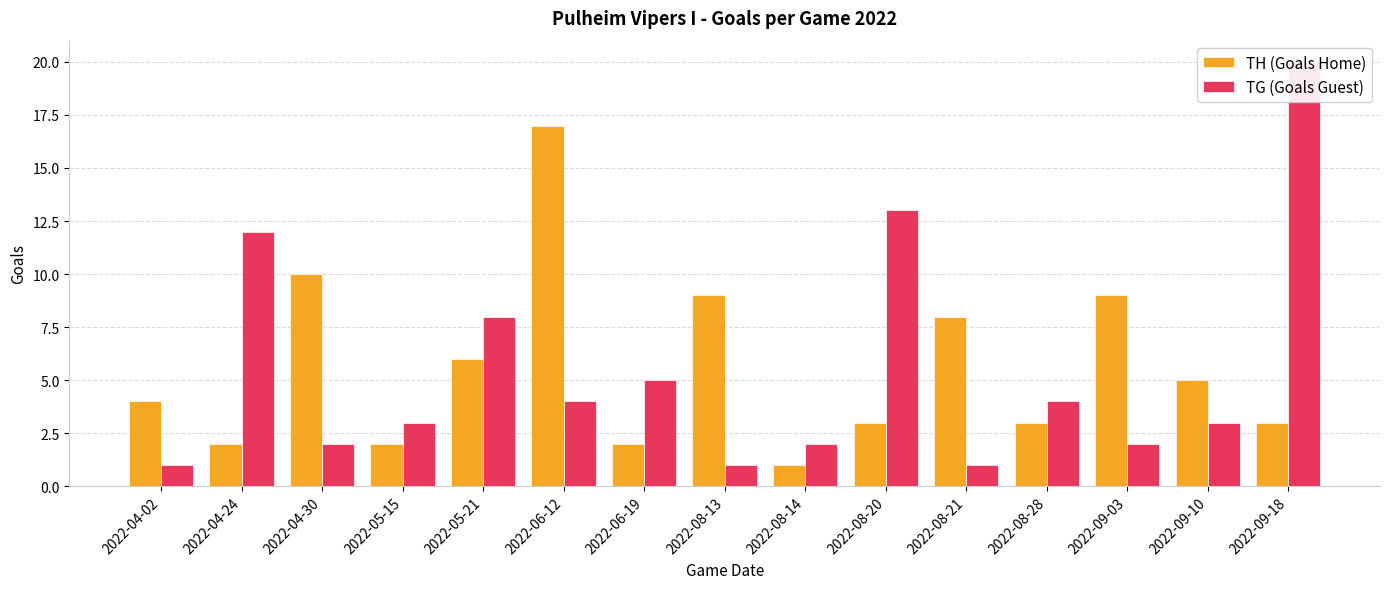

At which label is TH (Goals Home) closest to 9?

2022-08-13